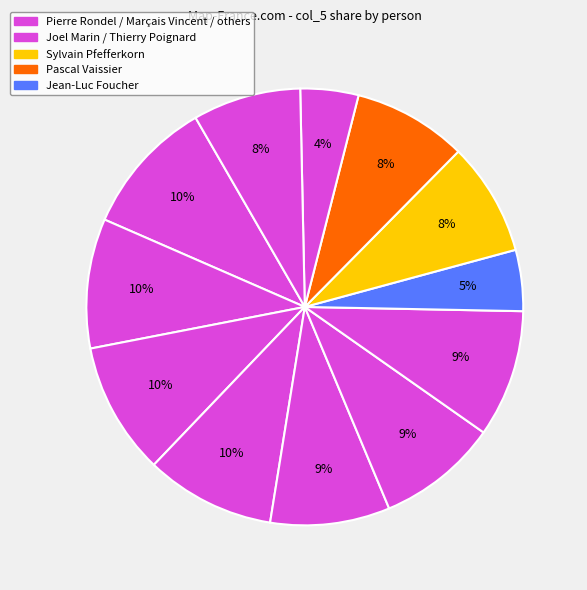

How many slices are in this pie chart?

12